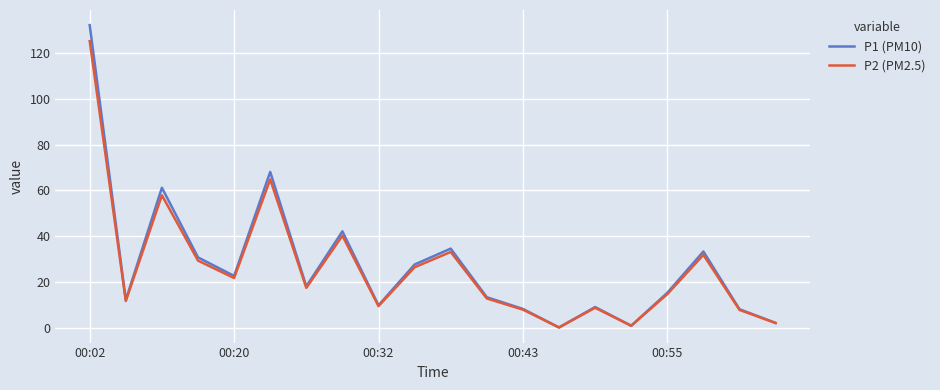

What is the maximum value shown in the chart?

132.0